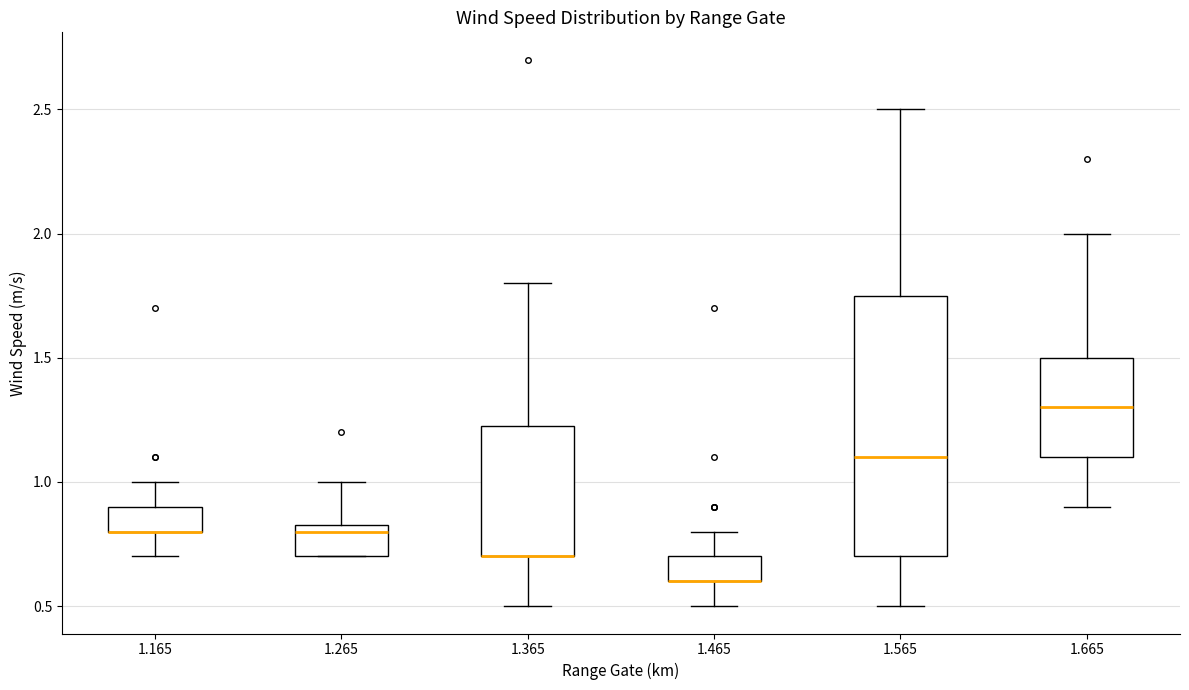

Where does the lower whisker of the box at x = 1.465 end on the y-axis? The values are not printed on the chart, so give them approximately, as read against the axis.

0.50